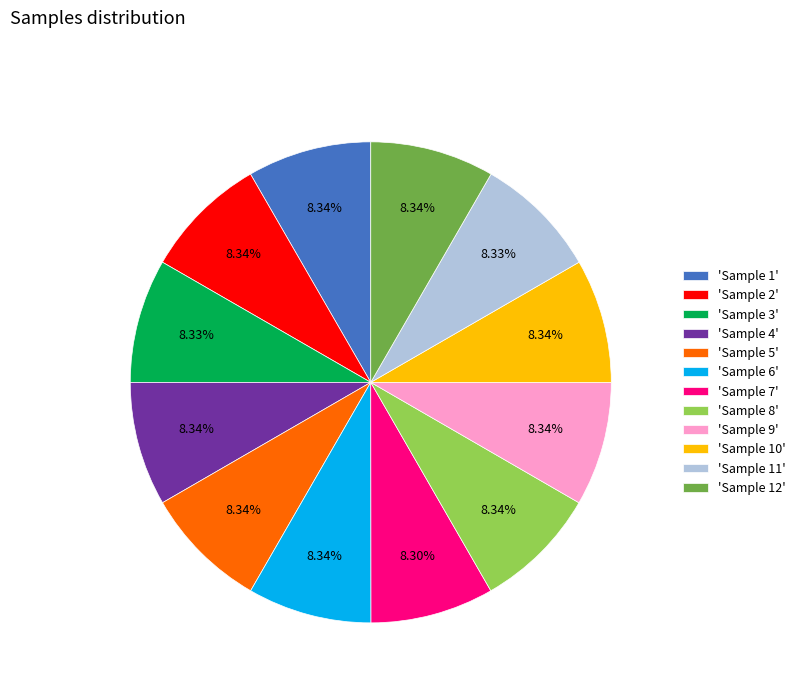

Does any single category account for the majority?

No